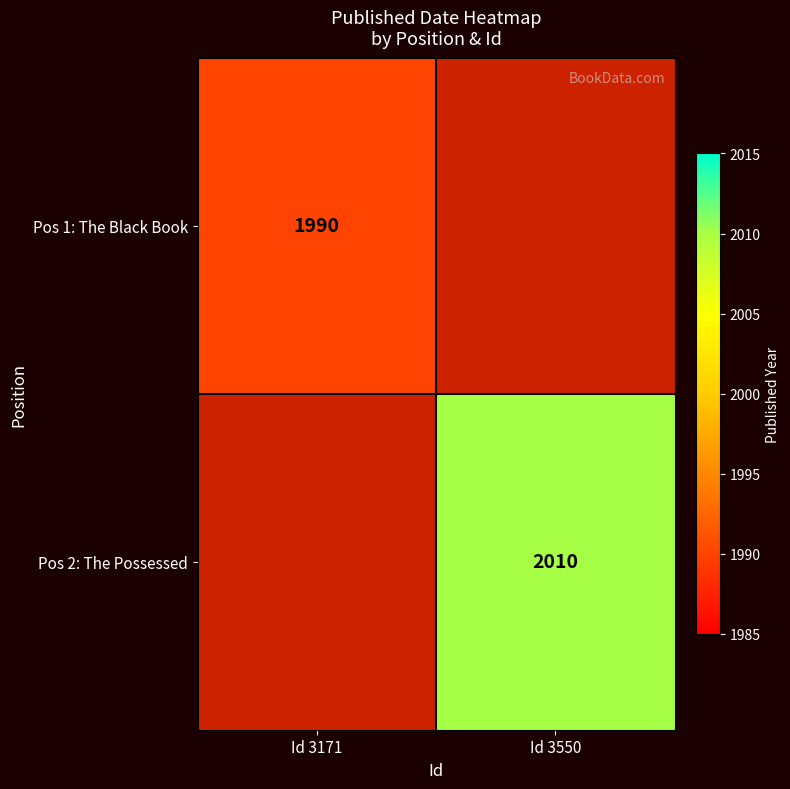

What is the maximum value shown in the chart?

2010.0